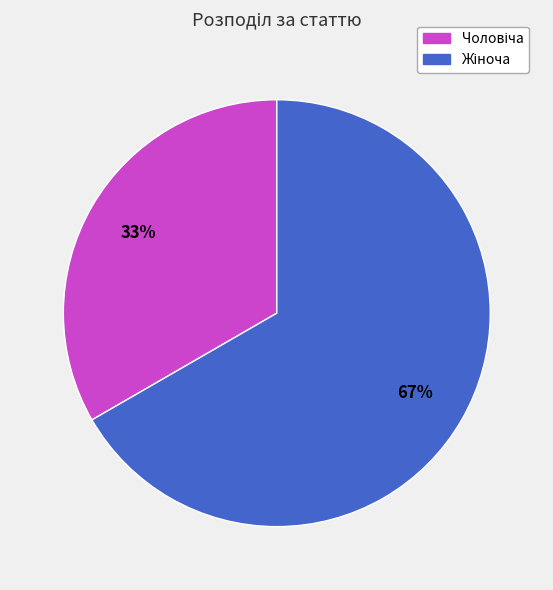

Does any single category account for the majority?

Yes